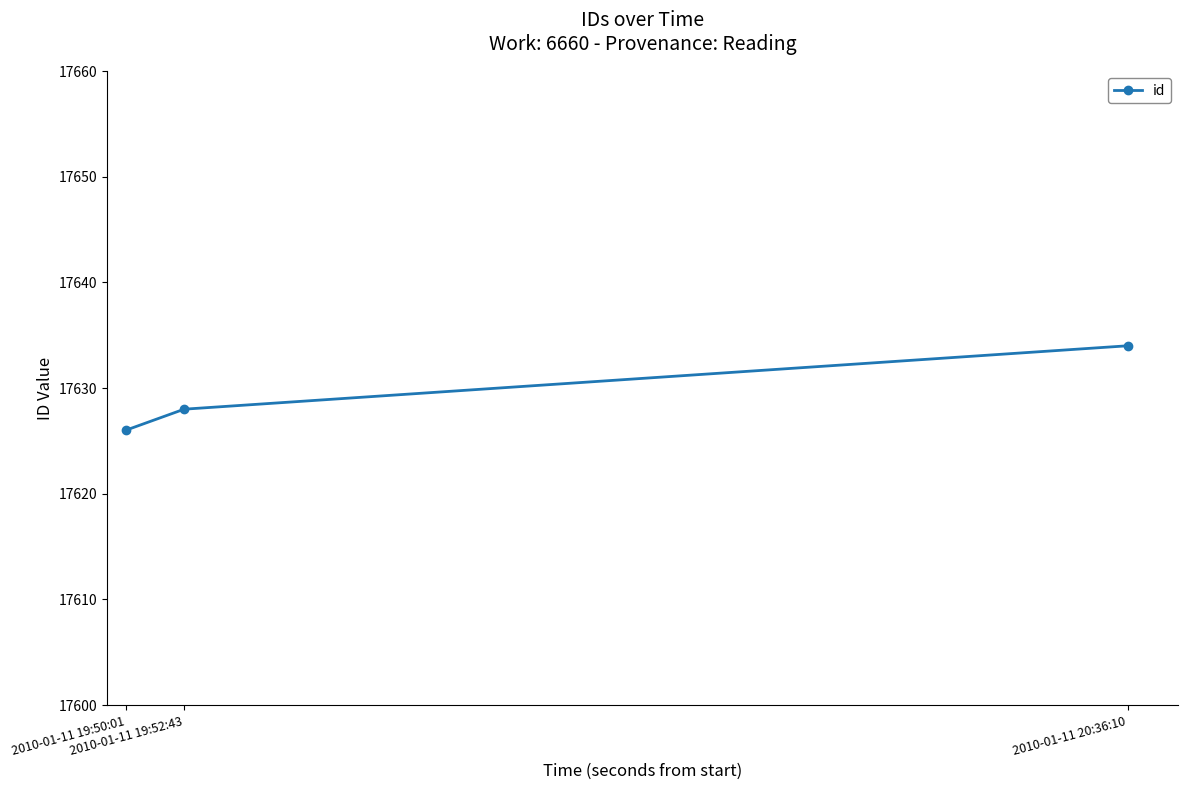

How many categories are shown in the chart?

3